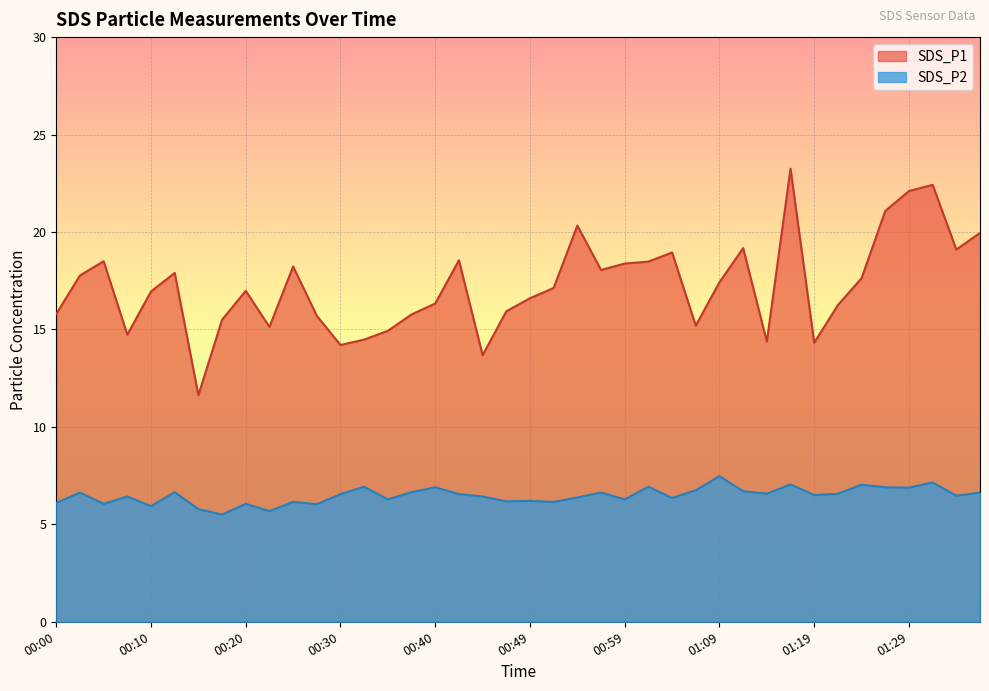

The value of SDS_P1 at 00:00 is 9.6. True or false?

False